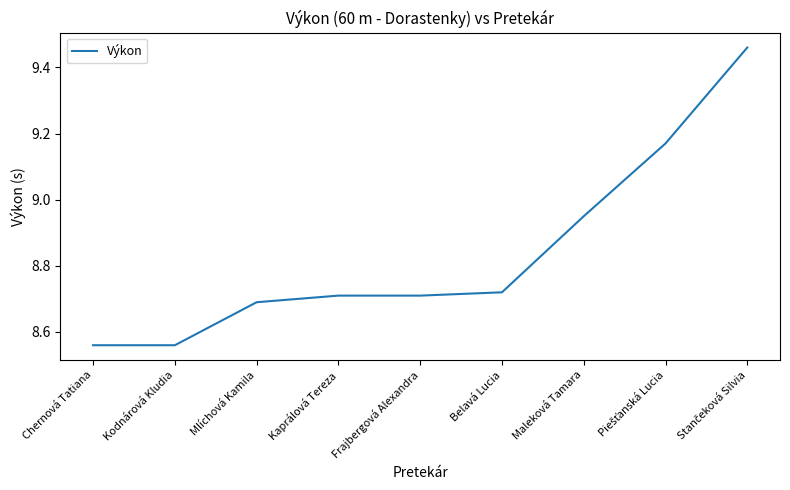

What position from the left is Kodnárová Kludia?

2